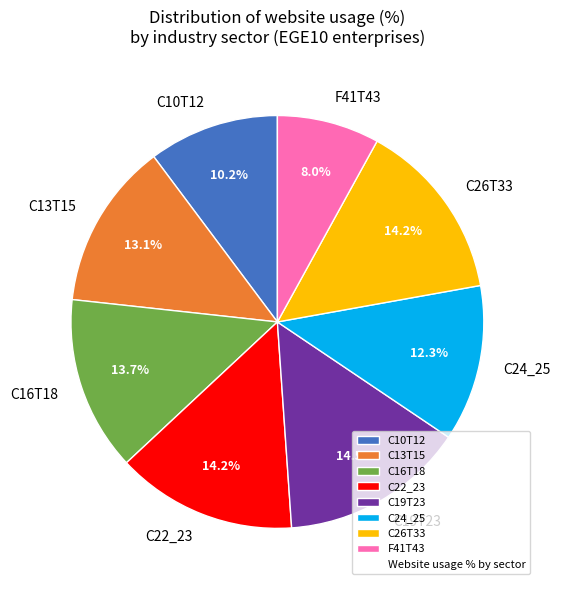

Does C26T33 represent more than half of the total?

No